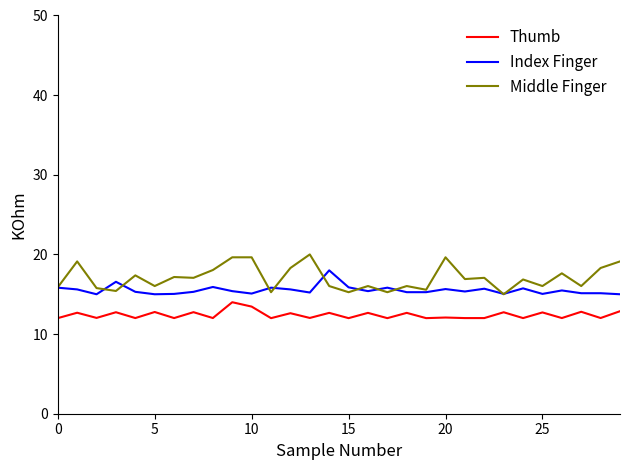

How many lines are shown in the chart?

3